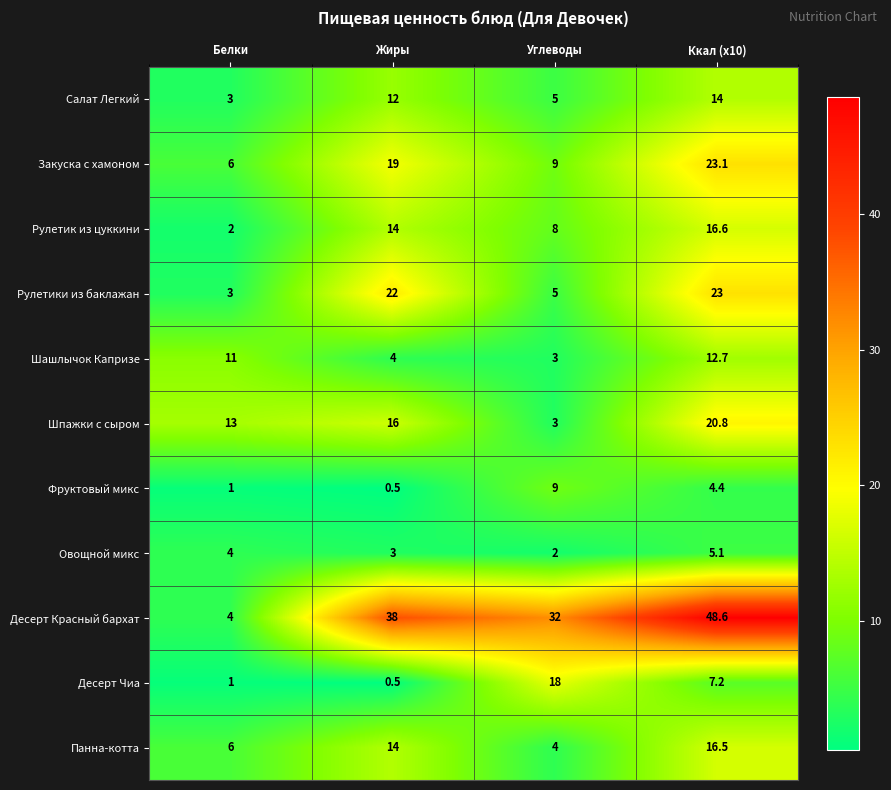

List the series in order of their peak value, highest first.

Десерт Красный бархат, Закуска с хамоном, Рулетики из баклажан, Шпажки с сыром, Десерт Чиа, Рулетик из цуккини, Панна-котта, Салат Легкий, Шашлычок Капризе, Фруктовый микс, Овощной микс